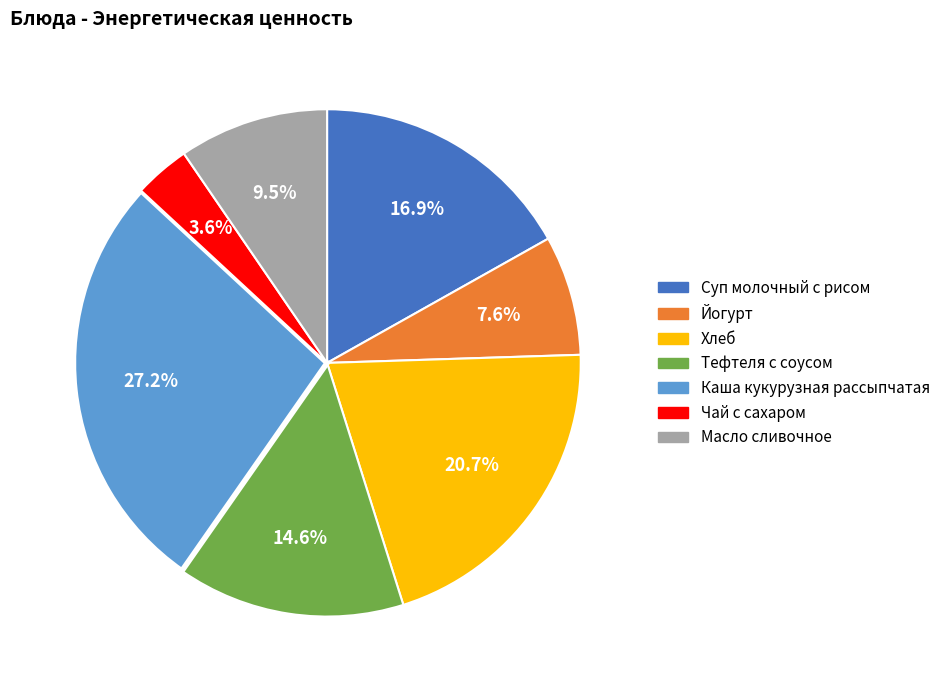

Rank the categories by value from lowest to highest.

Чай с сахаром, Йогурт, Масло сливочное, Тефтеля с соусом, Суп молочный с рисом, Хлеб, Каша кукурузная рассыпчатая